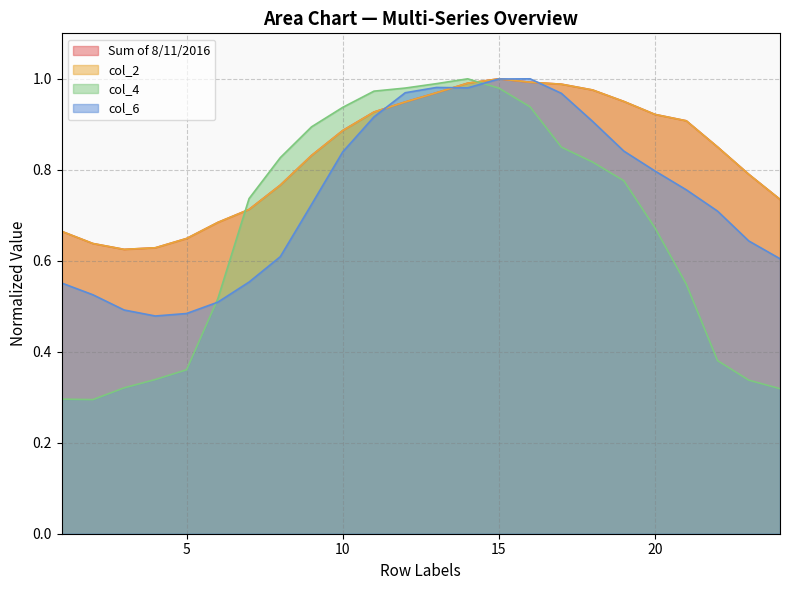

What is the value of the col_2 point at the 8th from the left?

0.8